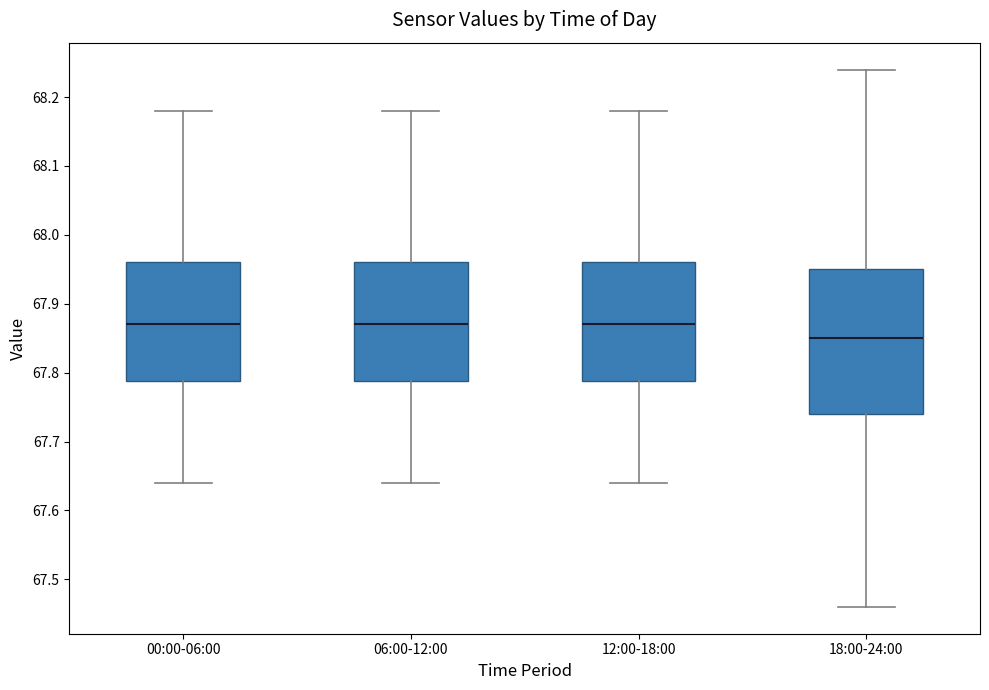

Reading left to right, read every box against the y-axis: the position of its median line, the range the box covers, and the ends of its whiskers. The values are not printed on the chart, so give them approximately, as read against the axis.

00:00-06:00: median 67.87, box 67.79 to 67.96, whiskers 67.64 to 68.18
06:00-12:00: median 67.87, box 67.79 to 67.96, whiskers 67.64 to 68.18
12:00-18:00: median 67.87, box 67.79 to 67.96, whiskers 67.64 to 68.18
18:00-24:00: median 67.85, box 67.74 to 67.95, whiskers 67.46 to 68.24